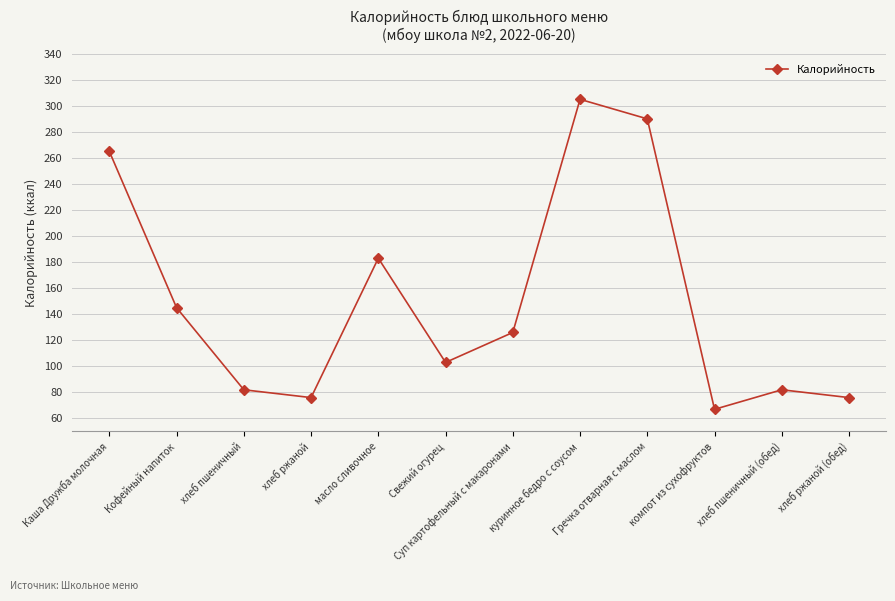

Where is the first local minimum?

хлеб ржаной